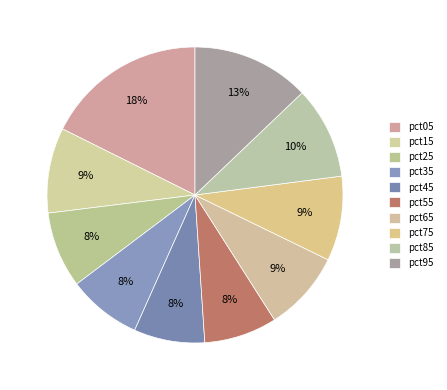

Count the number of slices in the pie.

10